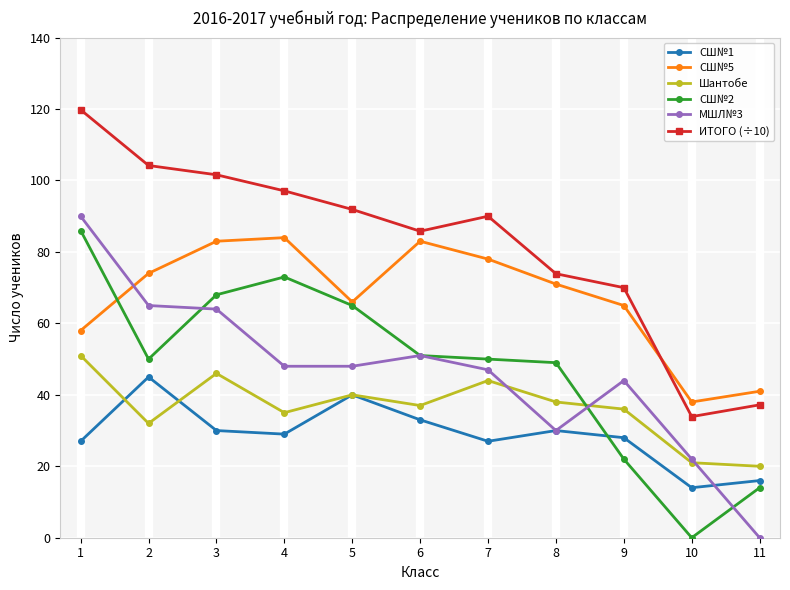

Reading right to left, what are all the values shown in this chart?

СШ№1: 16.0	14.0	28.0	30.0	27.0	33.0	40.0	29.0	30.0	45.0	27.0
СШ№5: 41.0	38.0	65.0	71.0	78.0	83.0	66.0	84.0	83.0	74.0	58.0
Шантобе: 20.0	21.0	36.0	38.0	44.0	37.0	40.0	35.0	46.0	32.0	51.0
СШ№2: 14.0	0.0	22.0	49.0	50.0	51.0	65.0	73.0	68.0	50.0	86.0
МШЛ№3: 0.0	22.0	44.0	30.0	47.0	51.0	48.0	48.0	64.0	65.0	90.0
ИТОГО (÷10): 37.2	33.9	70.0	73.9	90.0	85.8	91.9	97.1	101.6	104.2	119.8